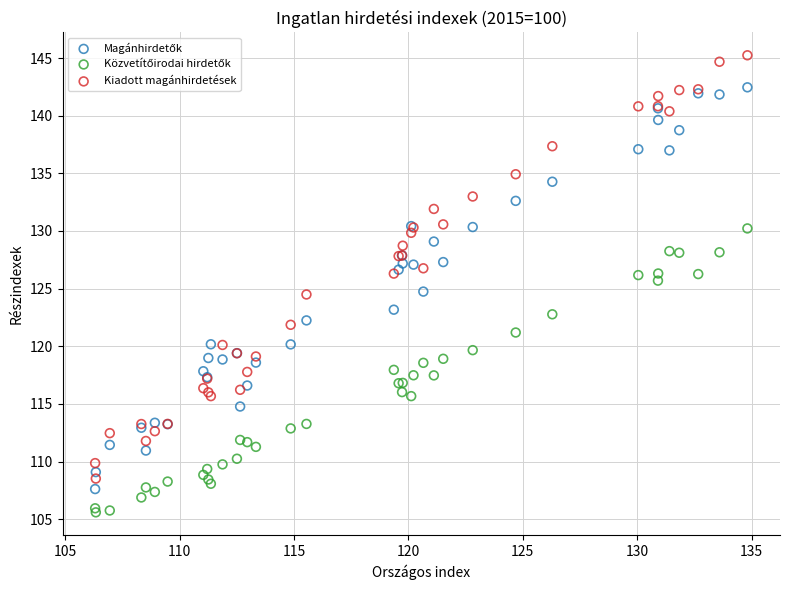

Which series has the largest Y range (max minus min)?

Kiadott magánhirdetések